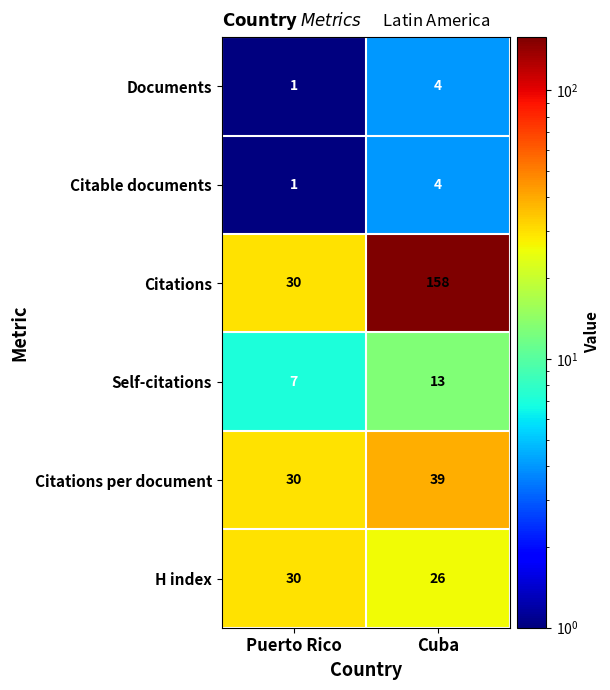

What is the smallest value displayed?

1